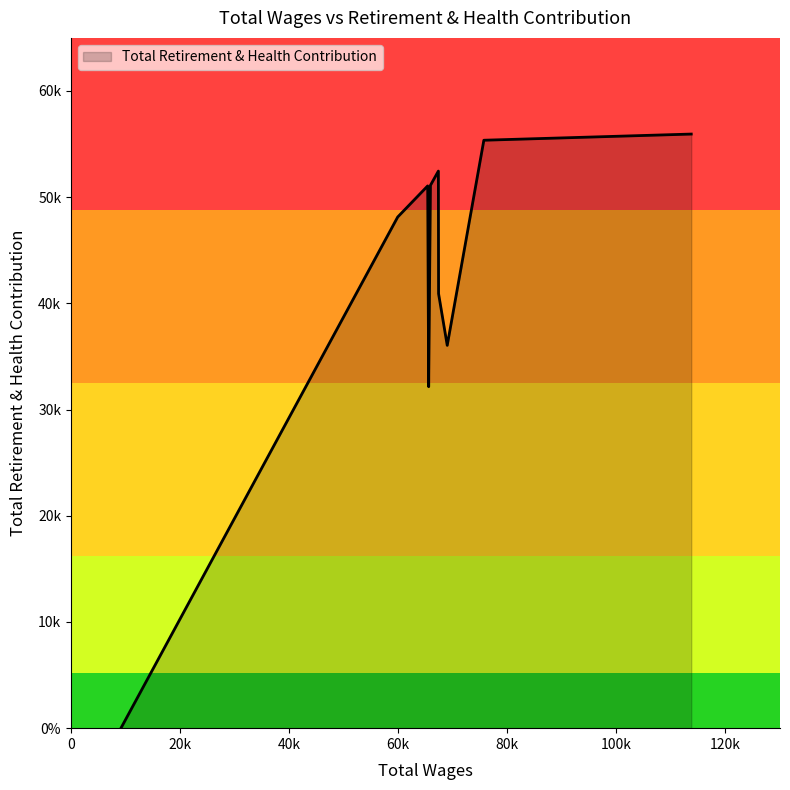

Does the chart have visible grid lines?

No